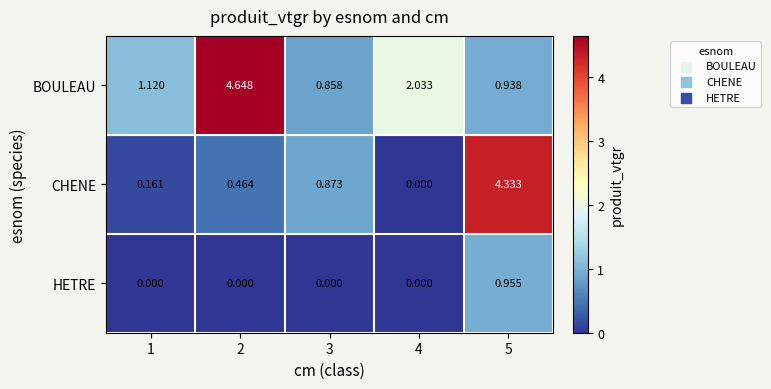

How many series are shown in this chart?

3